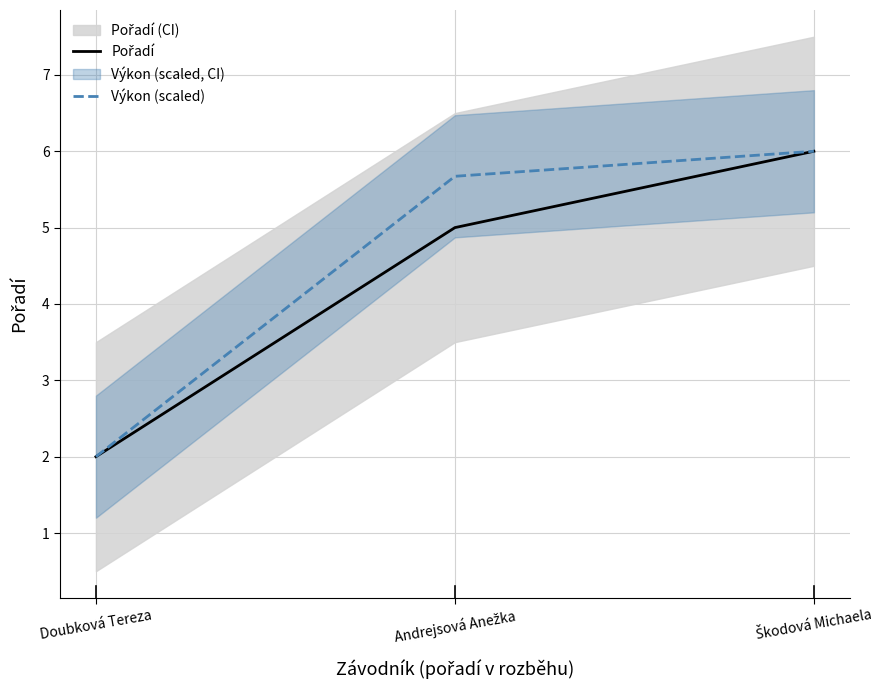

What is the label of the 3rd point from the right?

Doubková Tereza